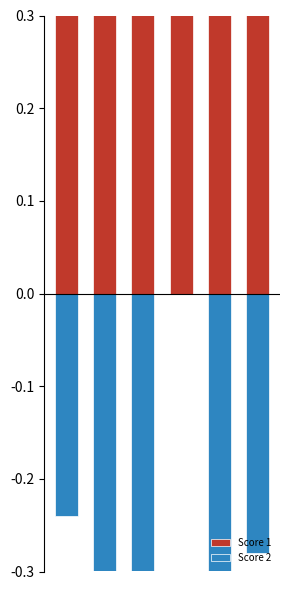

At which category is the sum across all series the highest?

3